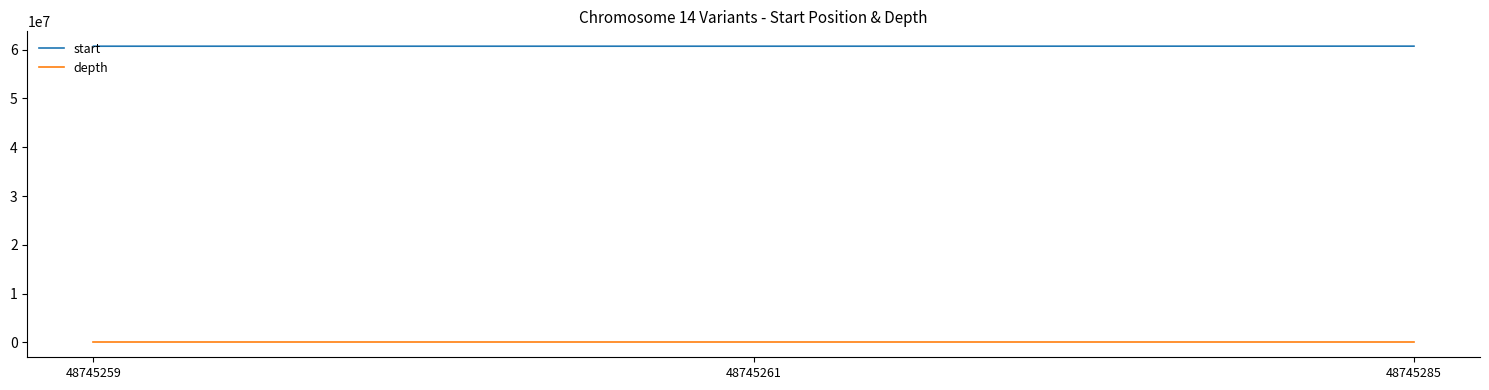

Is the value of depth at 48745259 greater than the value of start at 48745285?

No